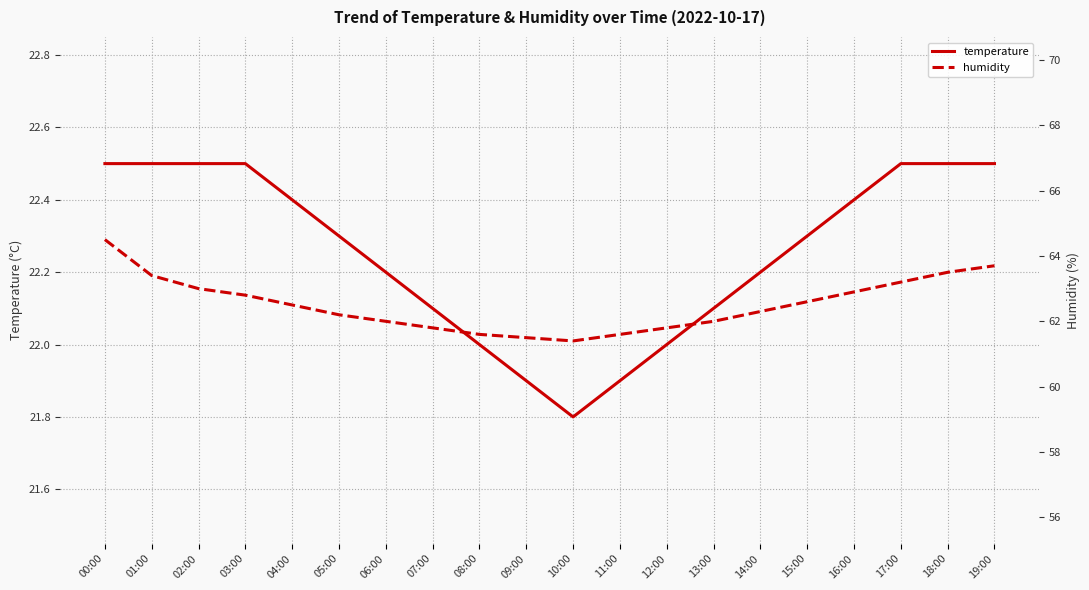

Rank the series at 03:00 from lowest to highest value.

temperature, humidity